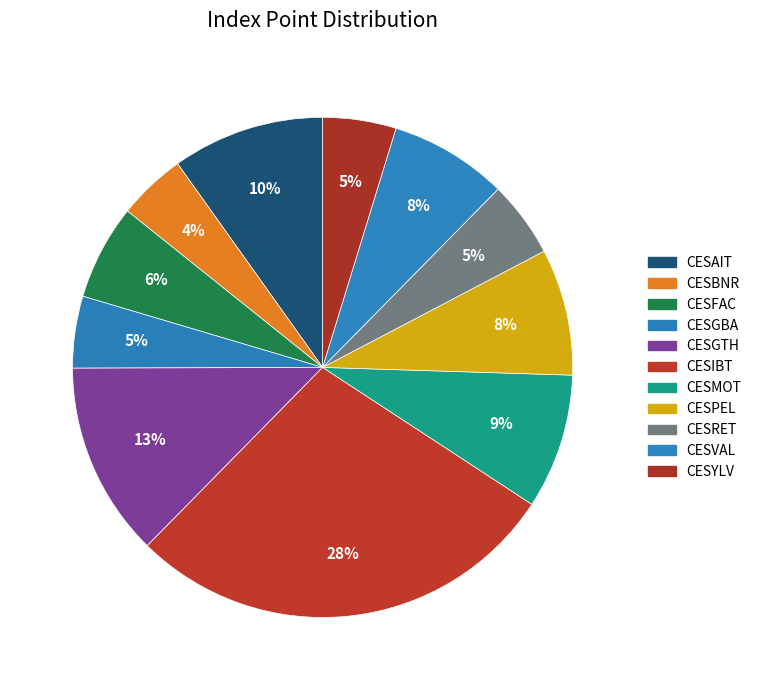

To the nearest percent, what is the difference between the largest and smallest slice percentages?

24%